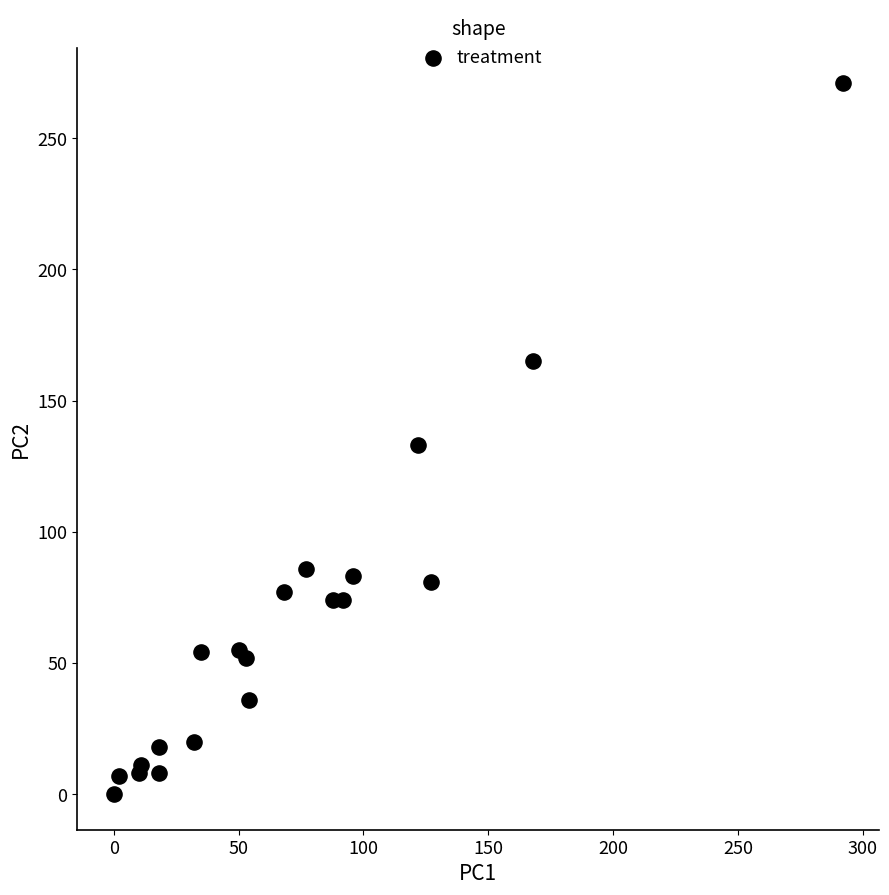

What is the range of Y values (max minus min)?

271